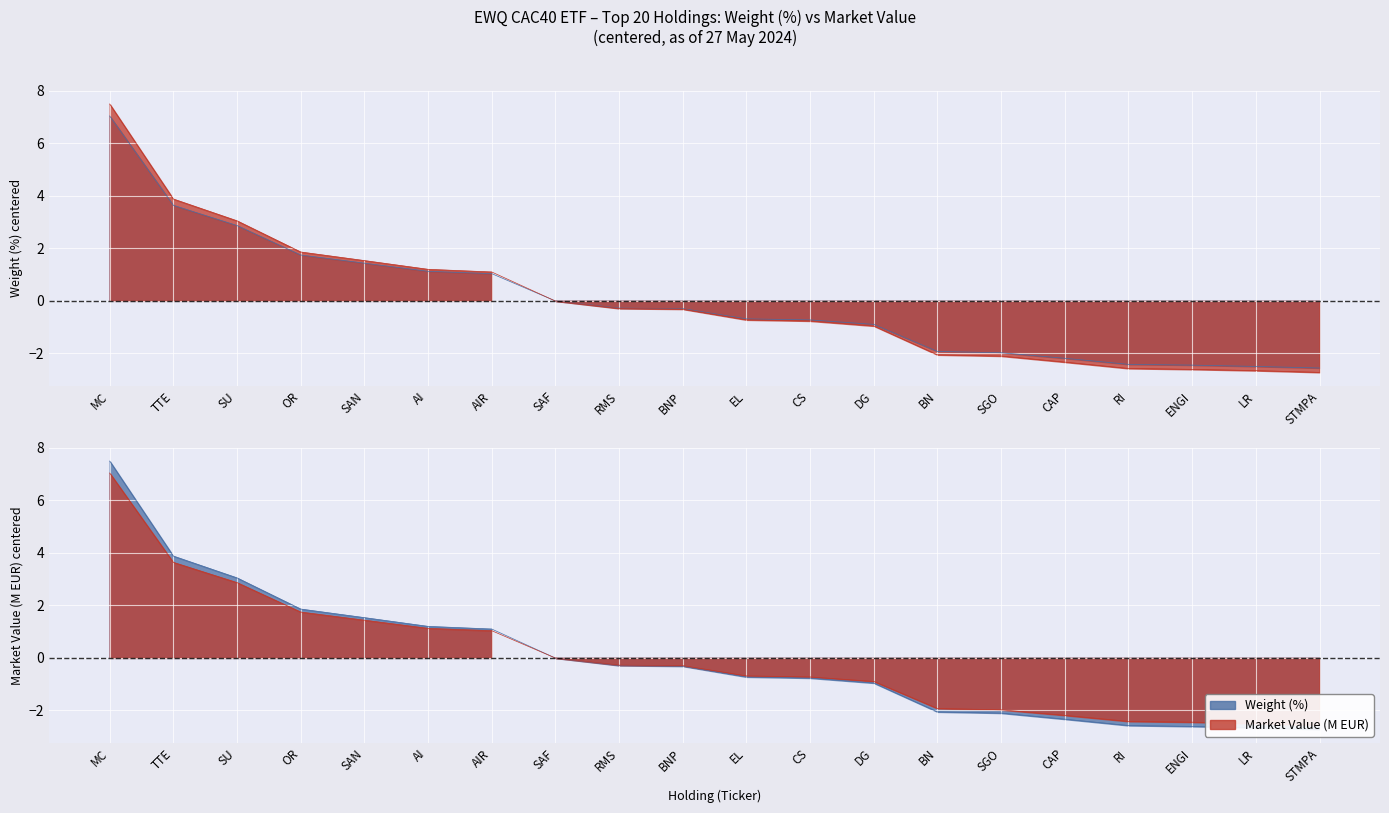

List the series in order of their overall mean, lowest first.

Market Value (M), Weight